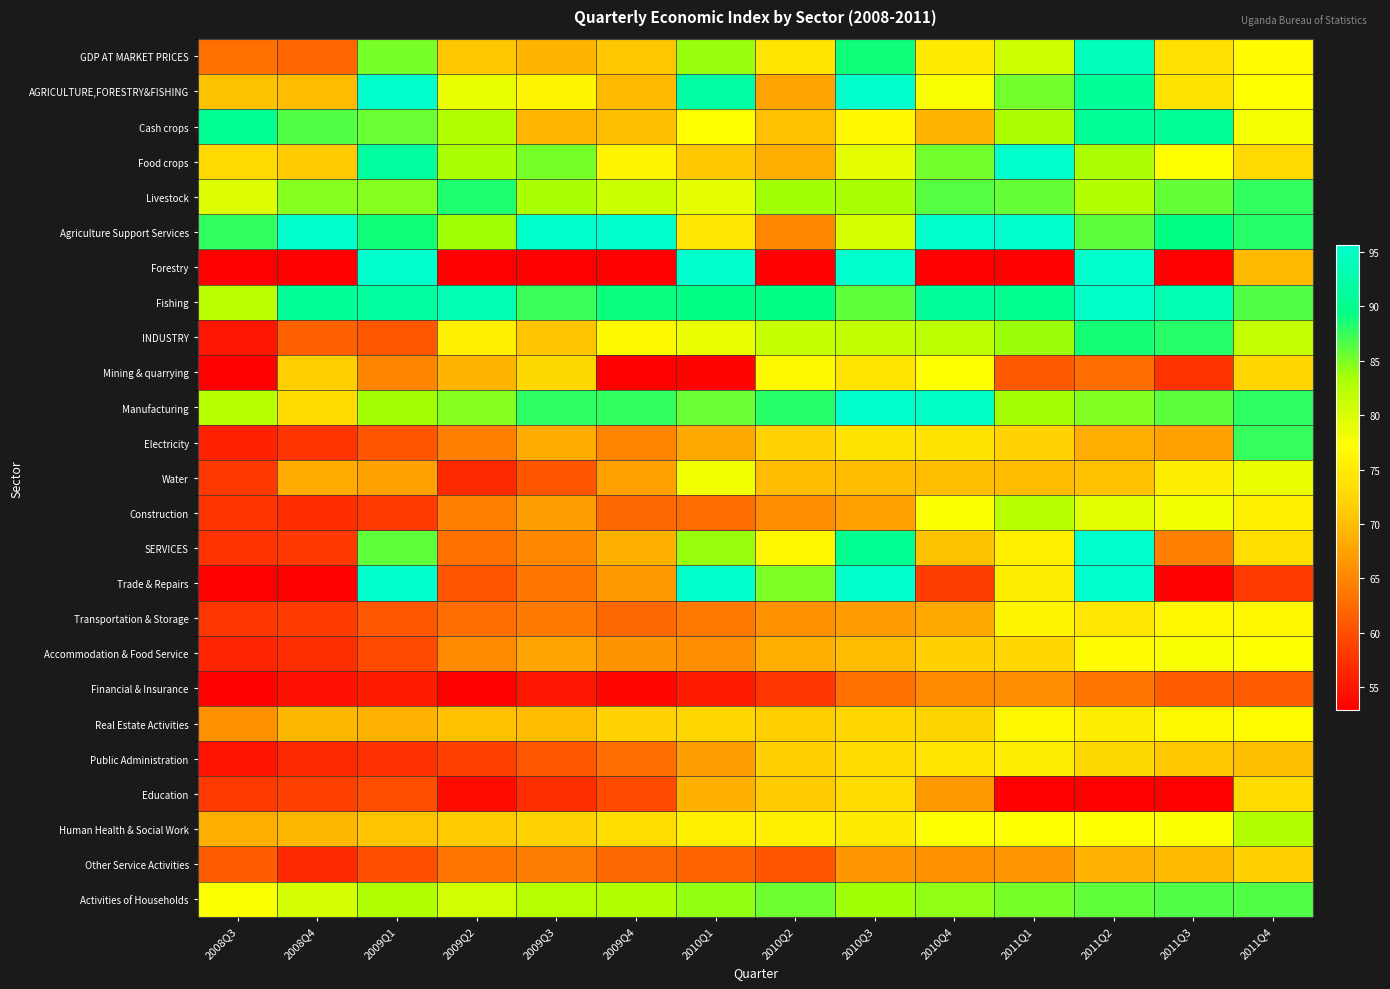

Rank the series at 2009Q3 from highest to lowest value.

Agriculture Support Services, Manufacturing, Fishing, Food crops, Livestock, Activities of Households, AGRICULTURE,FORESTRY&FISHING, Mining & quarrying, Human Health & Social Work, INDUSTRY, Real Estate Activities, Cash crops, GDP AT MARKET PRICES, Electricity, Accommodation & Food Service, Construction, SERVICES, Other Service Activities, Transportation & Storage, Trade & Repairs, Public Administration, Water, Education, Financial & Insurance, Forestry